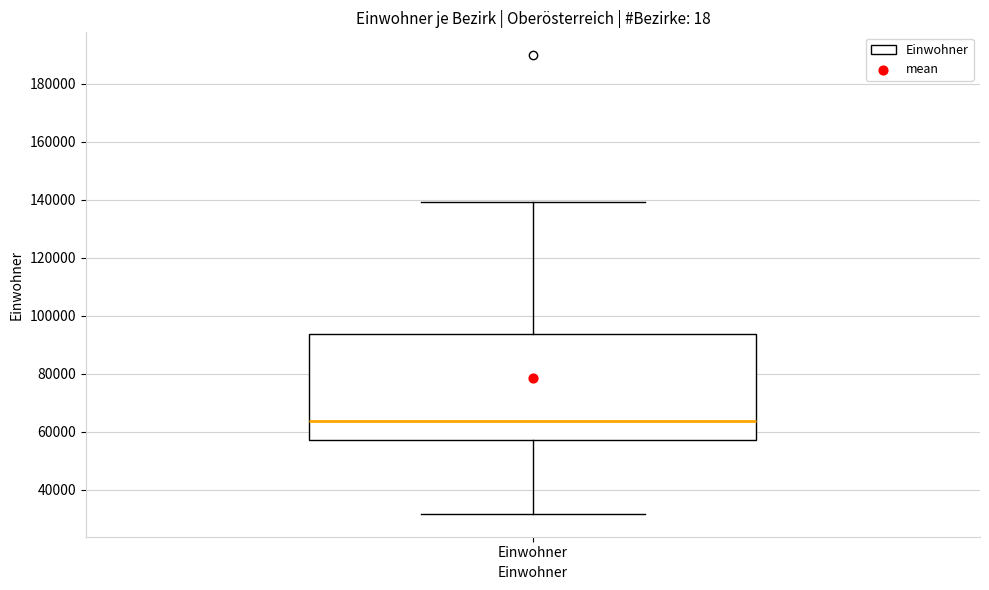

Where does the upper whisker of the box for Einwohner end on the y-axis? The values are not printed on the chart, so give them approximately, as read against the axis.

140000